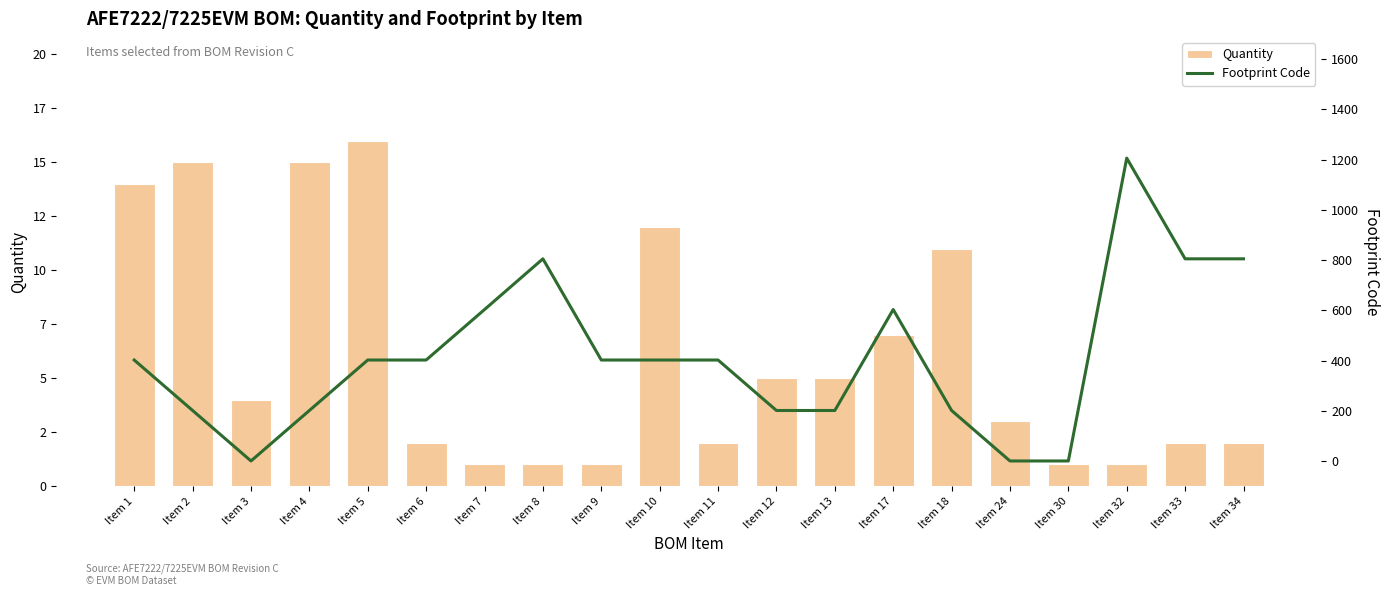

How many series are shown in this chart?

2